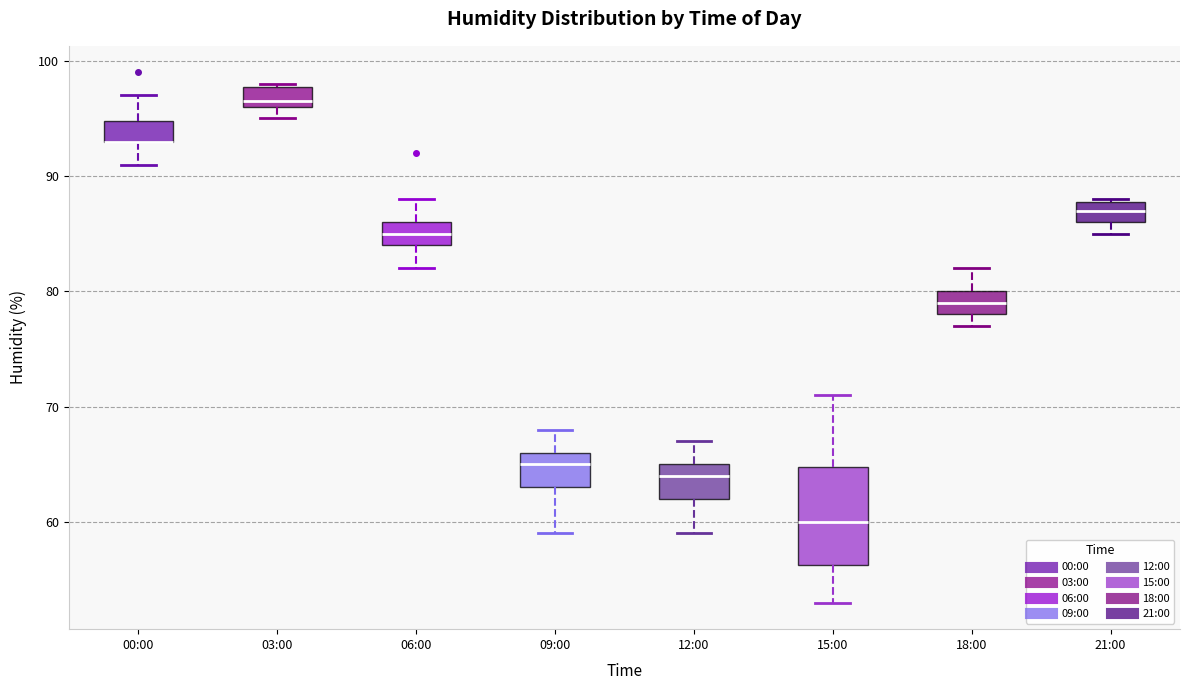

Reading left to right, read every box against the y-axis: the position of its median line, the range the box covers, and the ends of its whiskers. The values are not printed on the chart, so give them approximately, as read against the axis.

00:00: median 93 (drawn on the box's lower edge), box 93 to 95, whiskers 91 to 97
03:00: median 97, box 96 to 98, whiskers 95 to 98
06:00: median 85, box 84 to 86, whiskers 82 to 88
09:00: median 65, box 63 to 66, whiskers 59 to 68
12:00: median 64, box 62 to 65, whiskers 59 to 67
15:00: median 60, box 56 to 65, whiskers 53 to 71
18:00: median 79, box 78 to 80, whiskers 77 to 82
21:00: median 87, box 86 to 88, whiskers 85 to 88